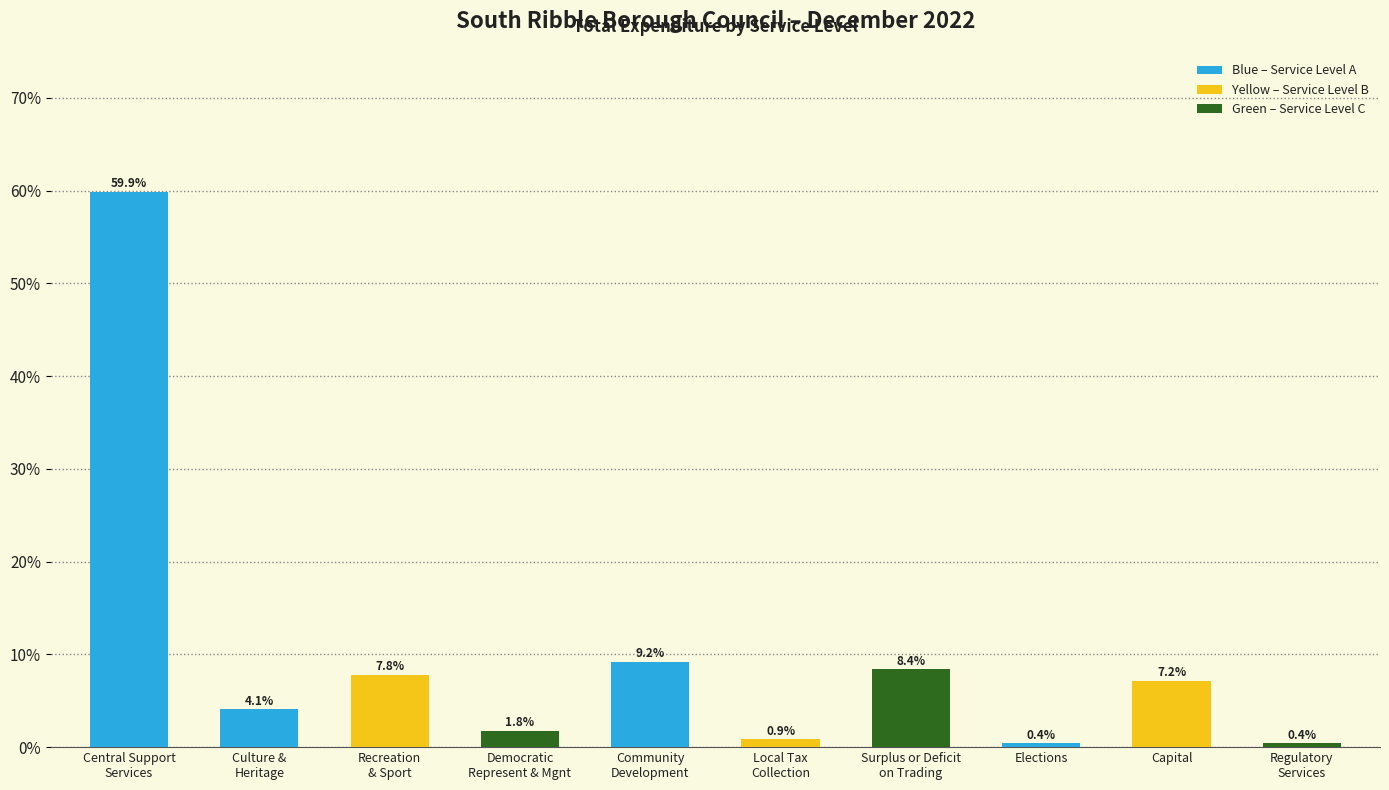

What is the average value?

10.0